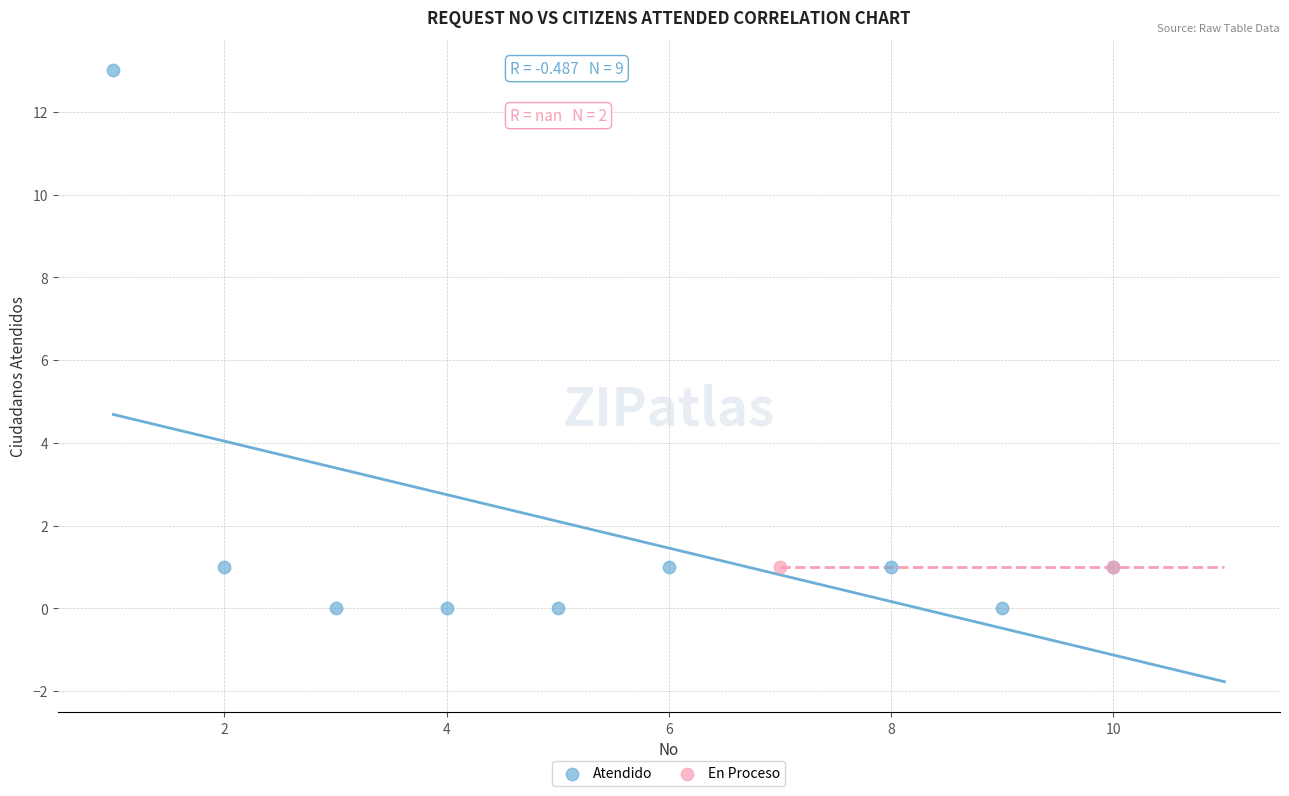

What are all the series names shown in the legend?

Atendido, En Proceso